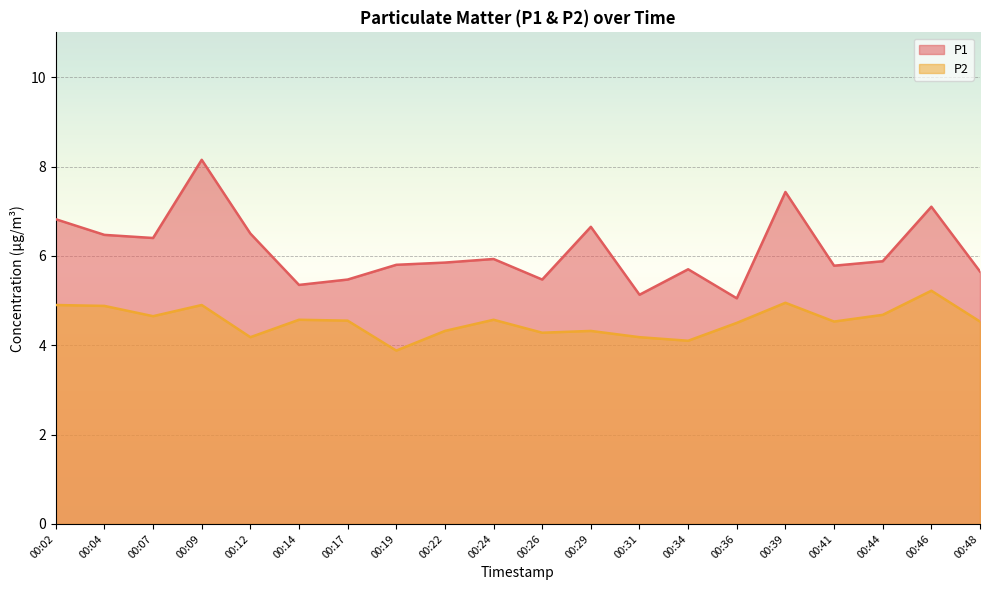

At which category does P1 reach its first local peak?

00:09